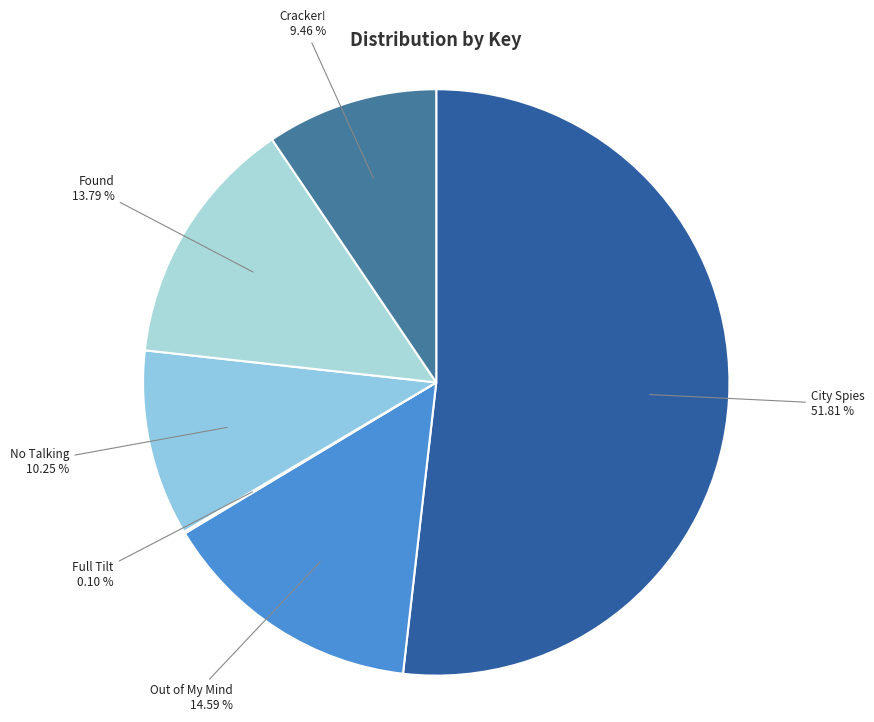

Does any single category account for the majority?

Yes